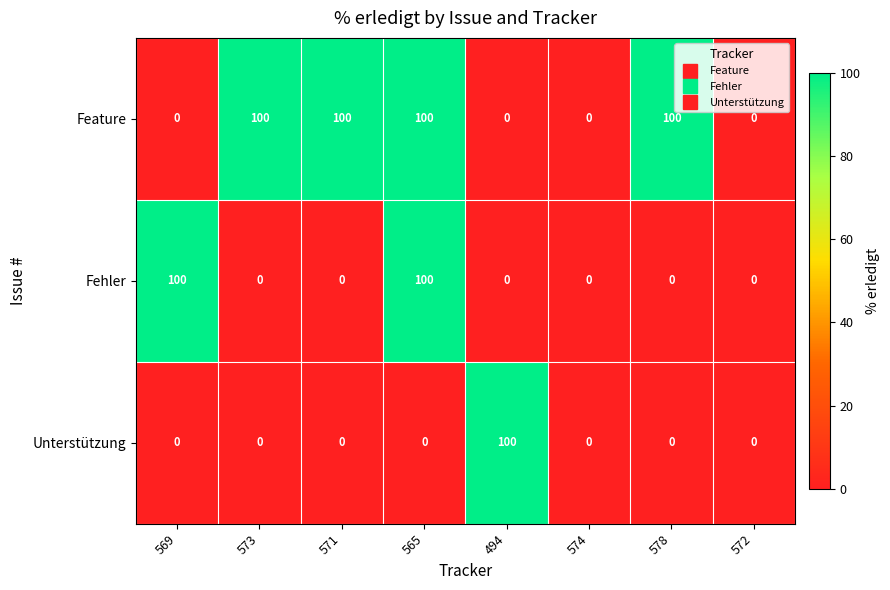

Reading left to right, list all the values displayed in this chart.

Feature: 0	100	100	100	0	0	100	0
Fehler: 100	0	0	100	0	0	0	0
Unterstützung: 0	0	0	0	100	0	0	0